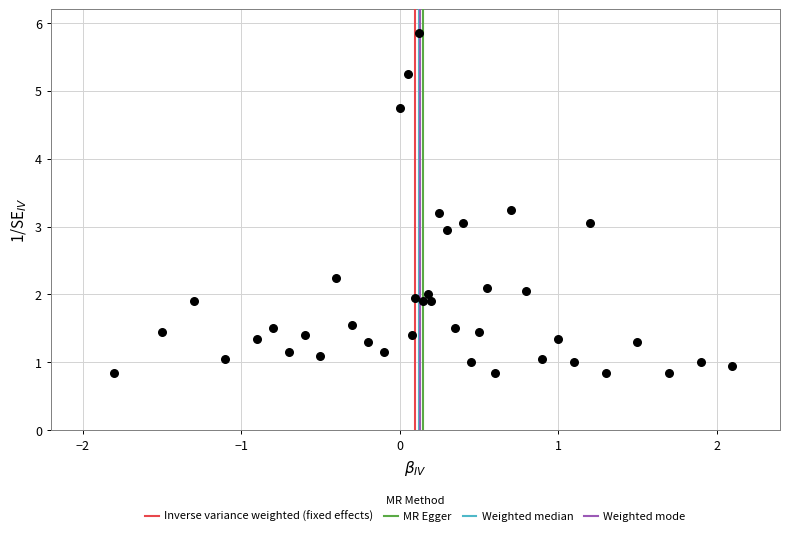

What is the range of Y values (max minus min)?

5.0